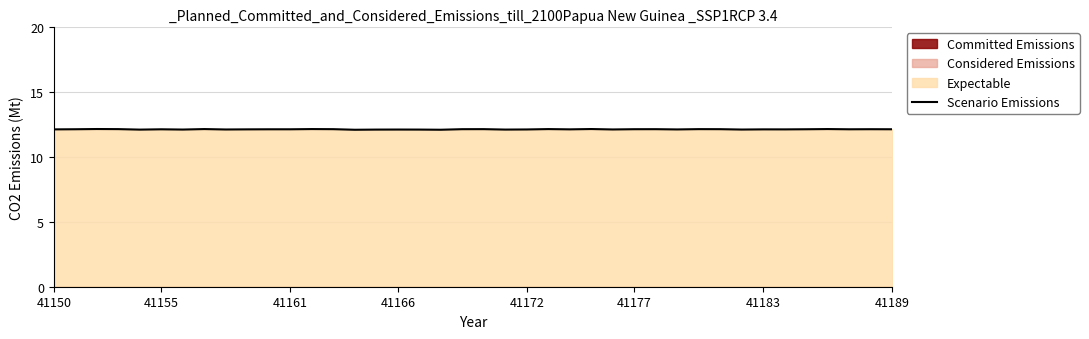

What is the value of the 11th point from the left?

12.1